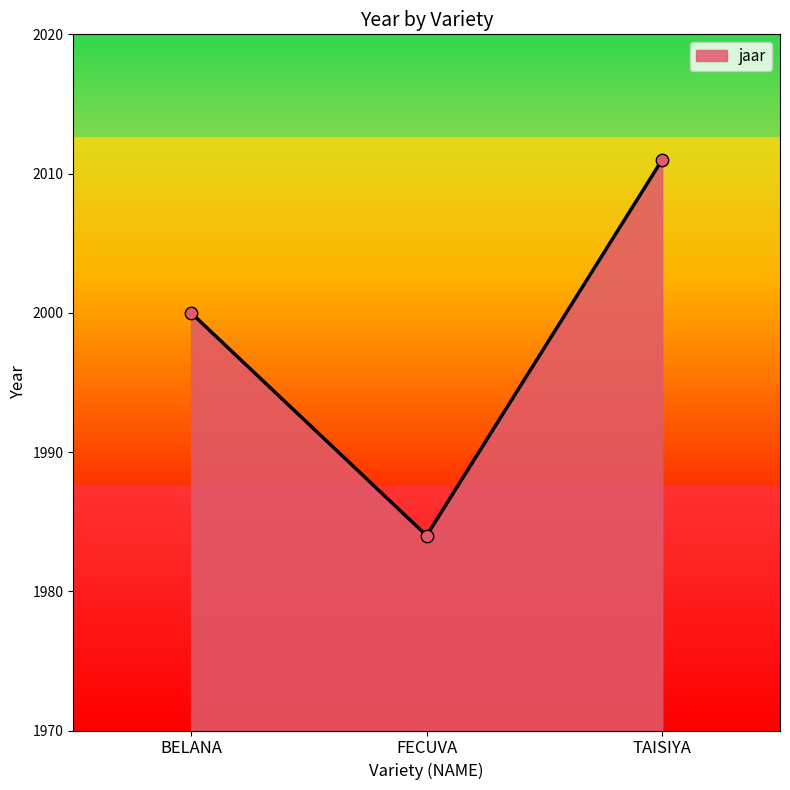

What is the change in value from BELANA to TAISIYA?

+11